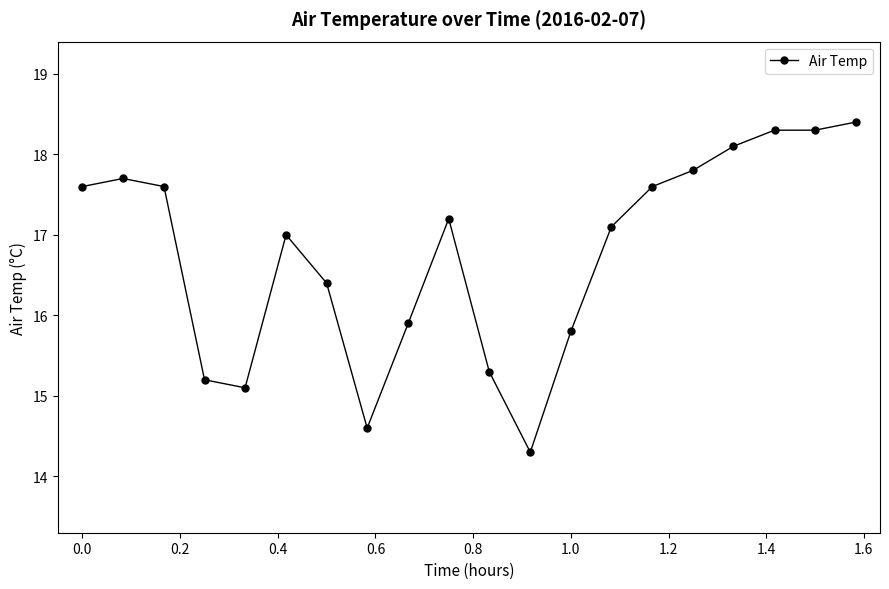

What is the minimum value shown in the chart?

14.3